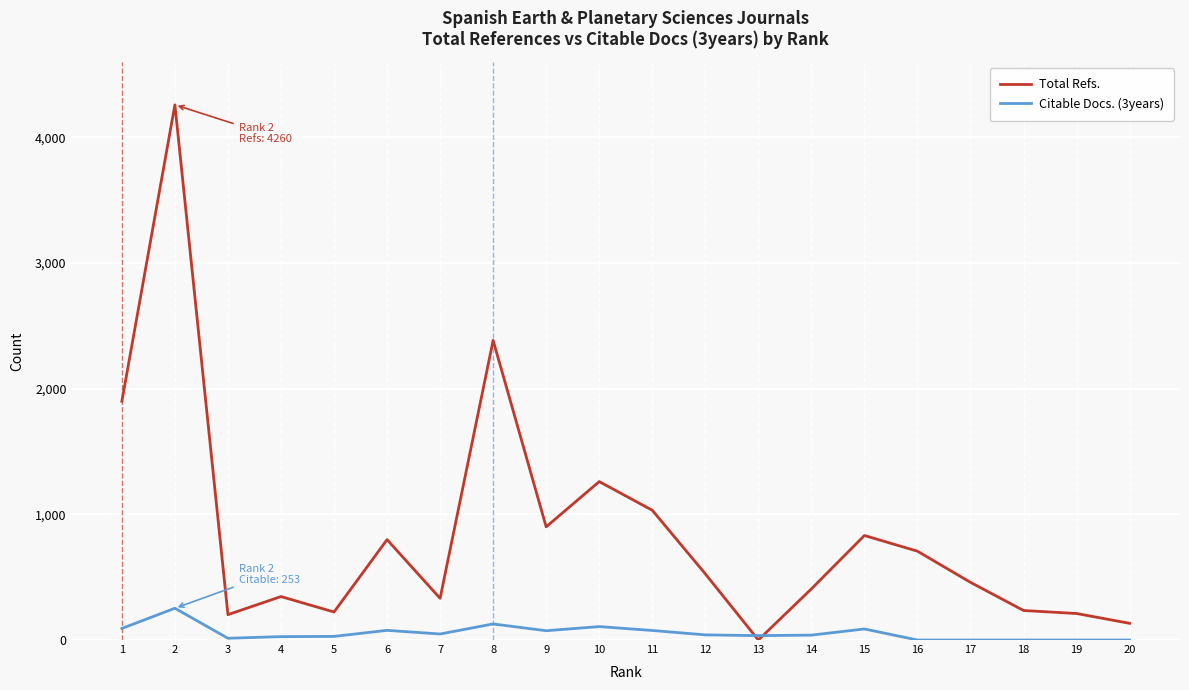

What is the difference between the Citable Docs. (3years) values at 16 and 10?

107